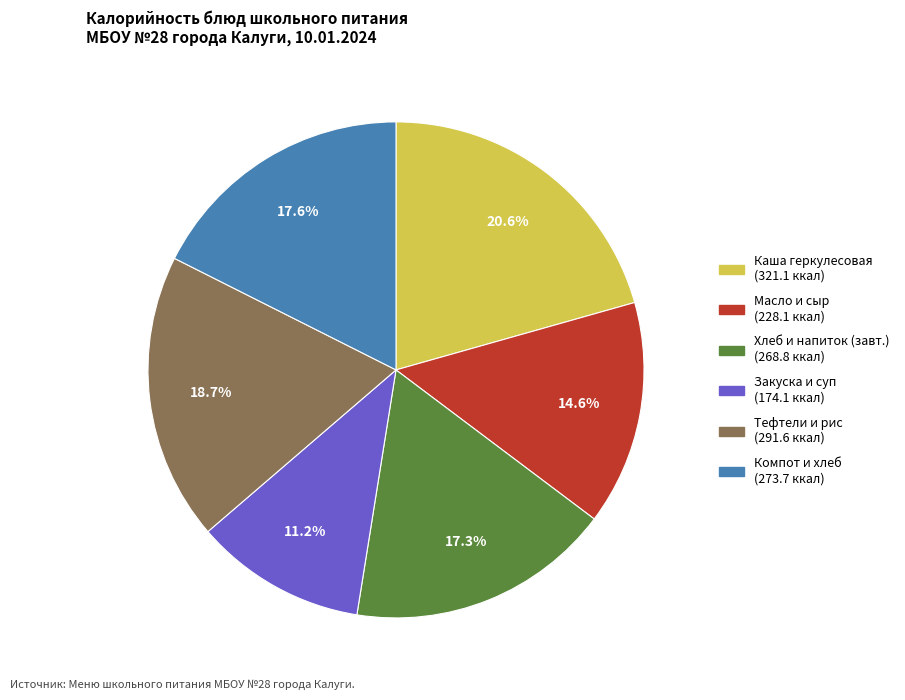

Is there a majority slice in this chart?

No